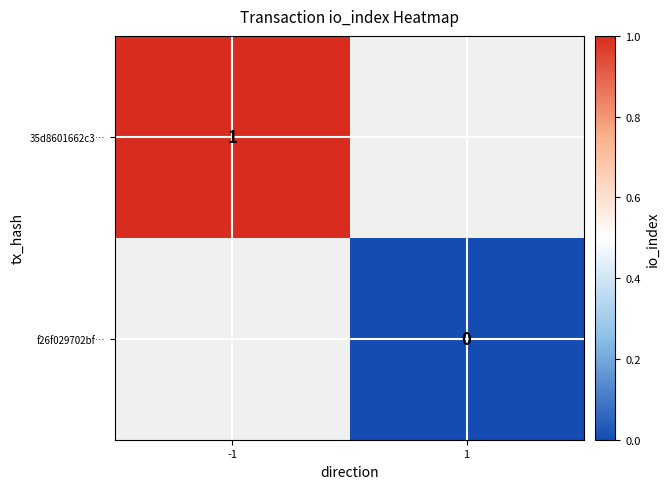

True or false: 35d8601662c3… has a value of 1 at -1.

True